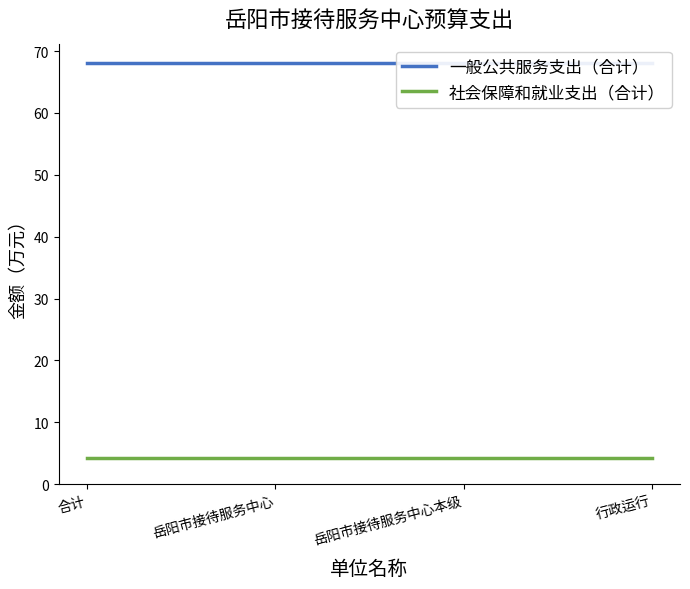

At 合计, list the series in order from largest to smallest.

一般公共服务支出（合计）, 社会保障和就业支出（合计）